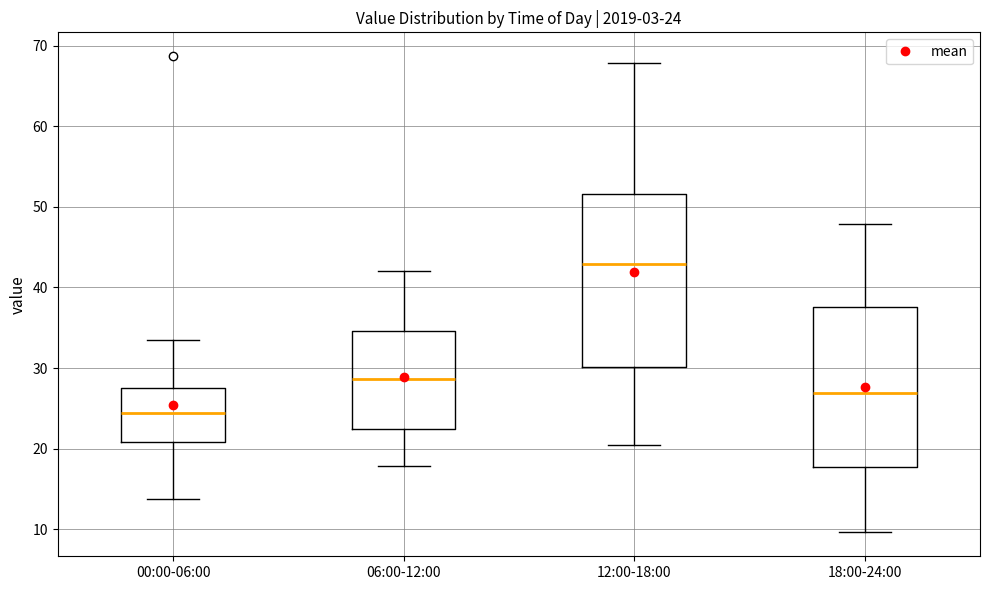

Which box has the lowest median line?

00:00-06:00